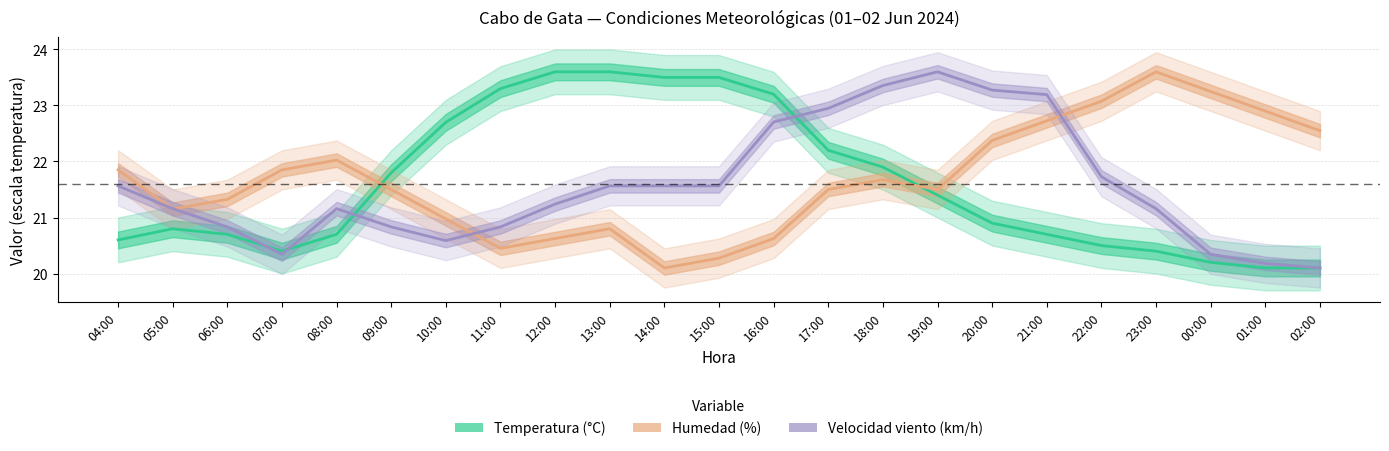

Rank the series by their average value, from highest to lowest.

Humedad (%), Temperatura (°C), Velocidad viento (km/h)